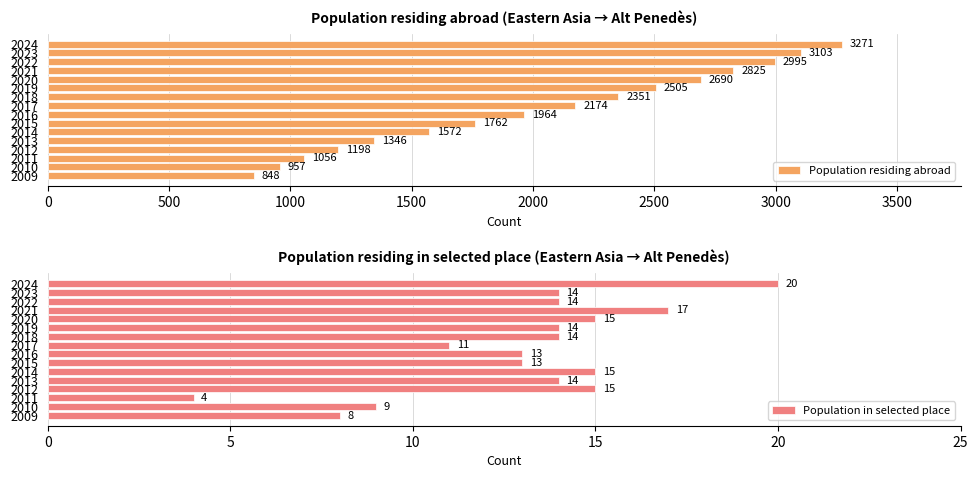

Rank the series by their maximum value, from lowest to highest.

Population in selected place, Population residing abroad